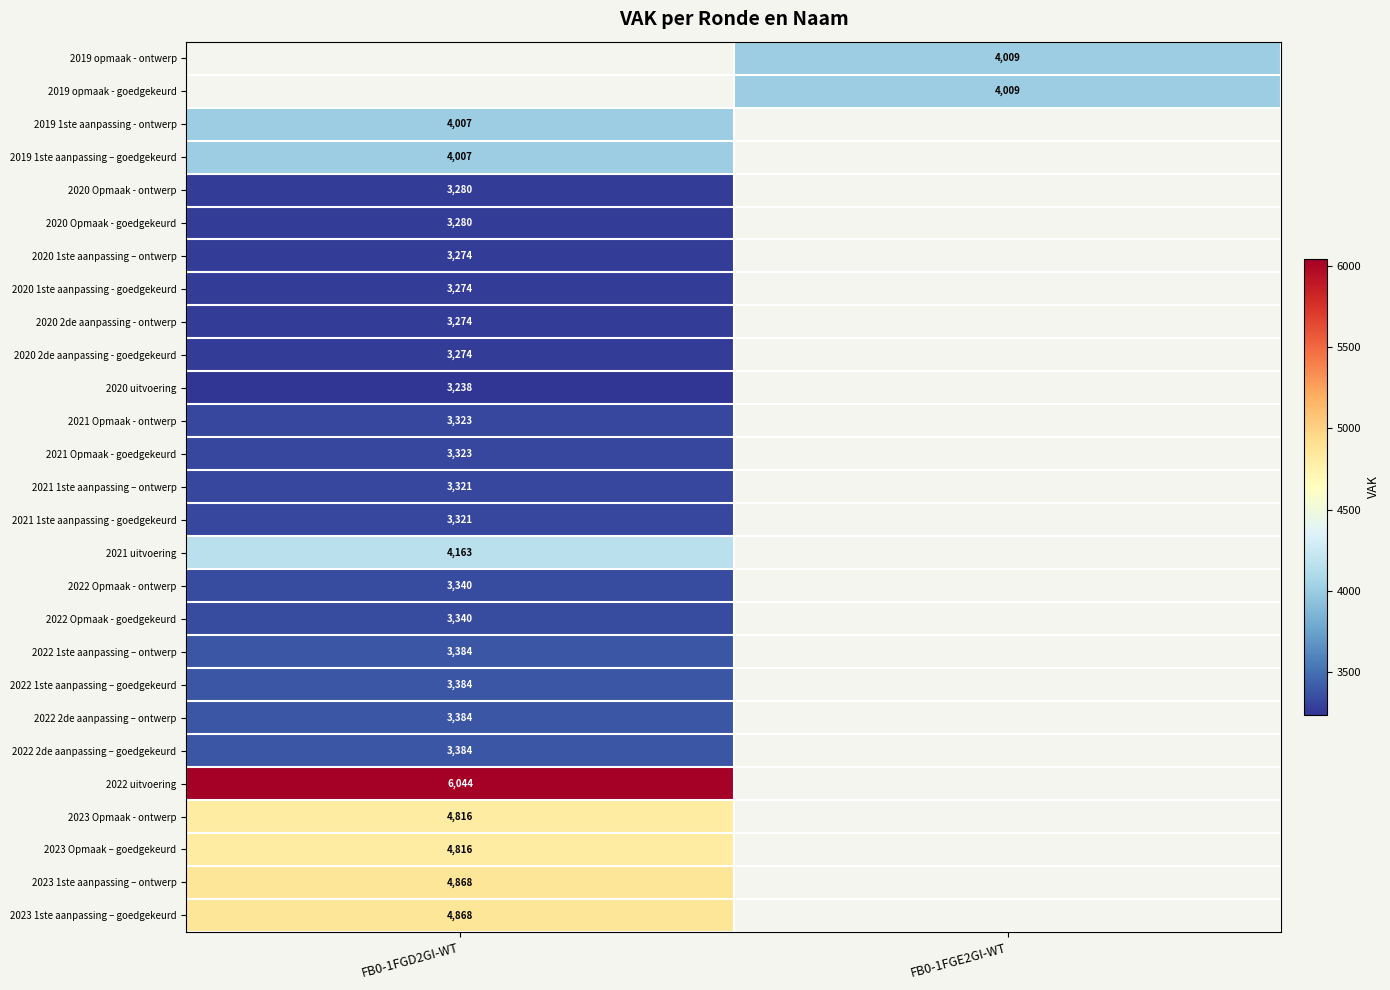

How many distinct data groups are displayed?

27